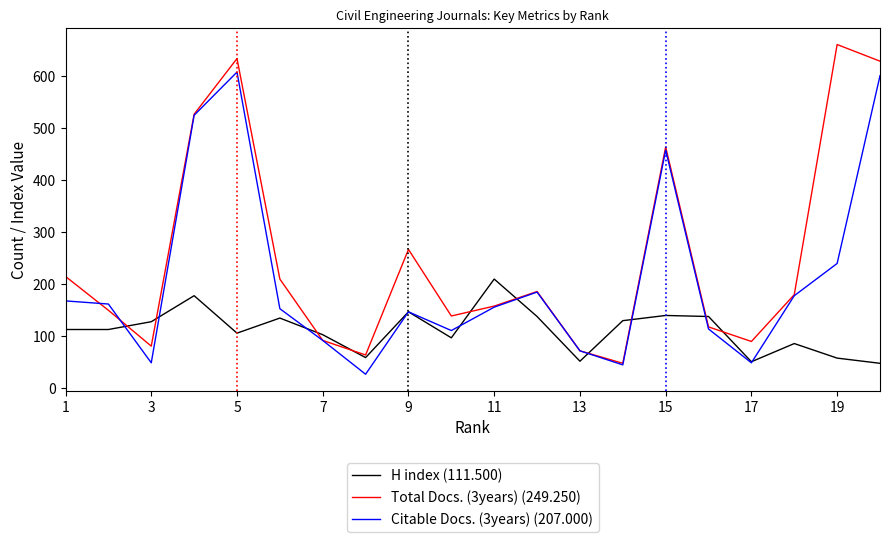

How many categories are shown in the chart?

20